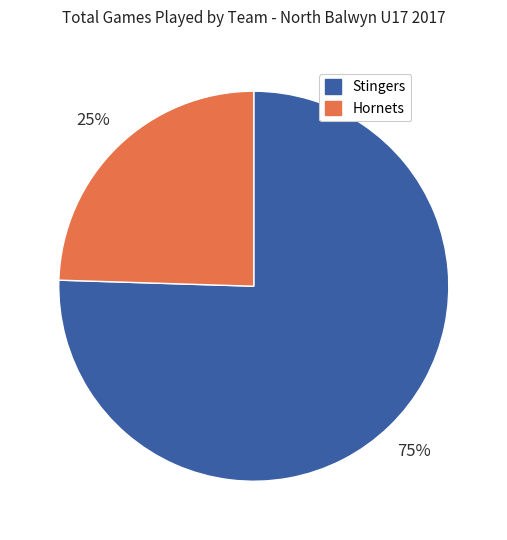

What is the ratio of the value at Hornets to the value at Stingers?

0.3